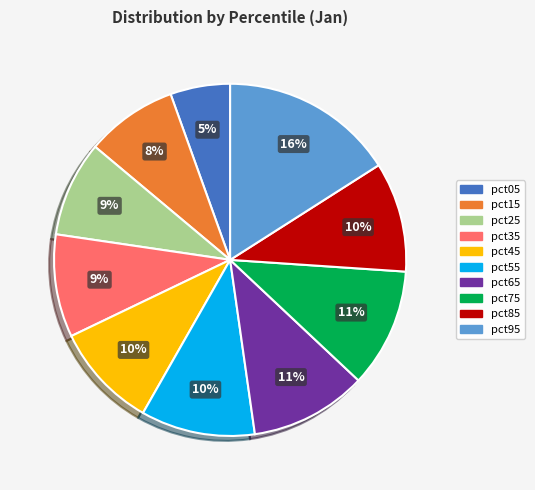

What is the largest slice in the pie chart?

pct95